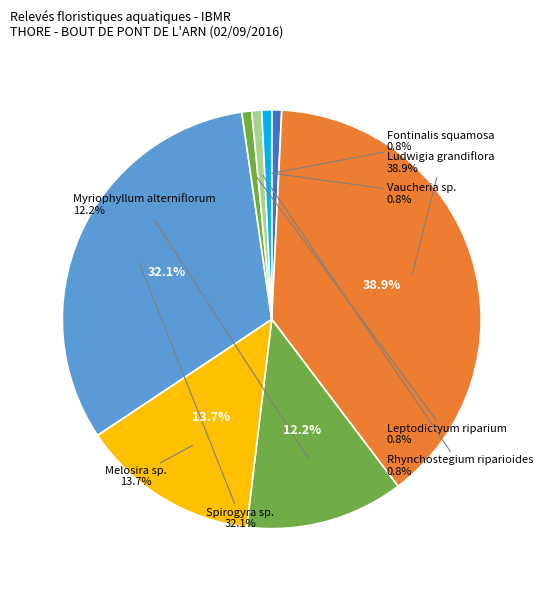

Which slice is the largest?

Ludwigia grandiflora